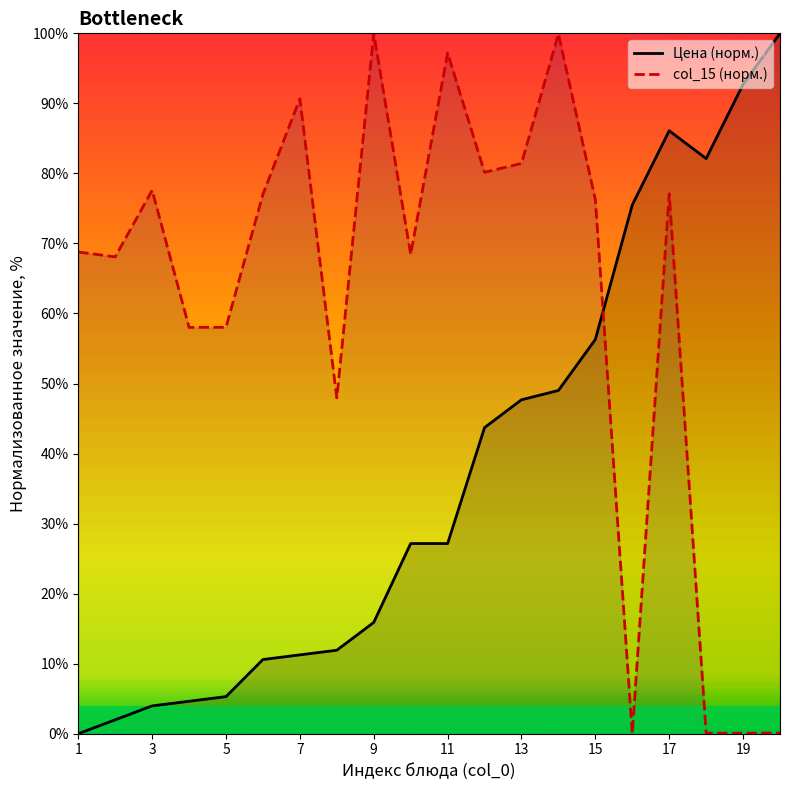

At which category is the sum across all series the highest?

17